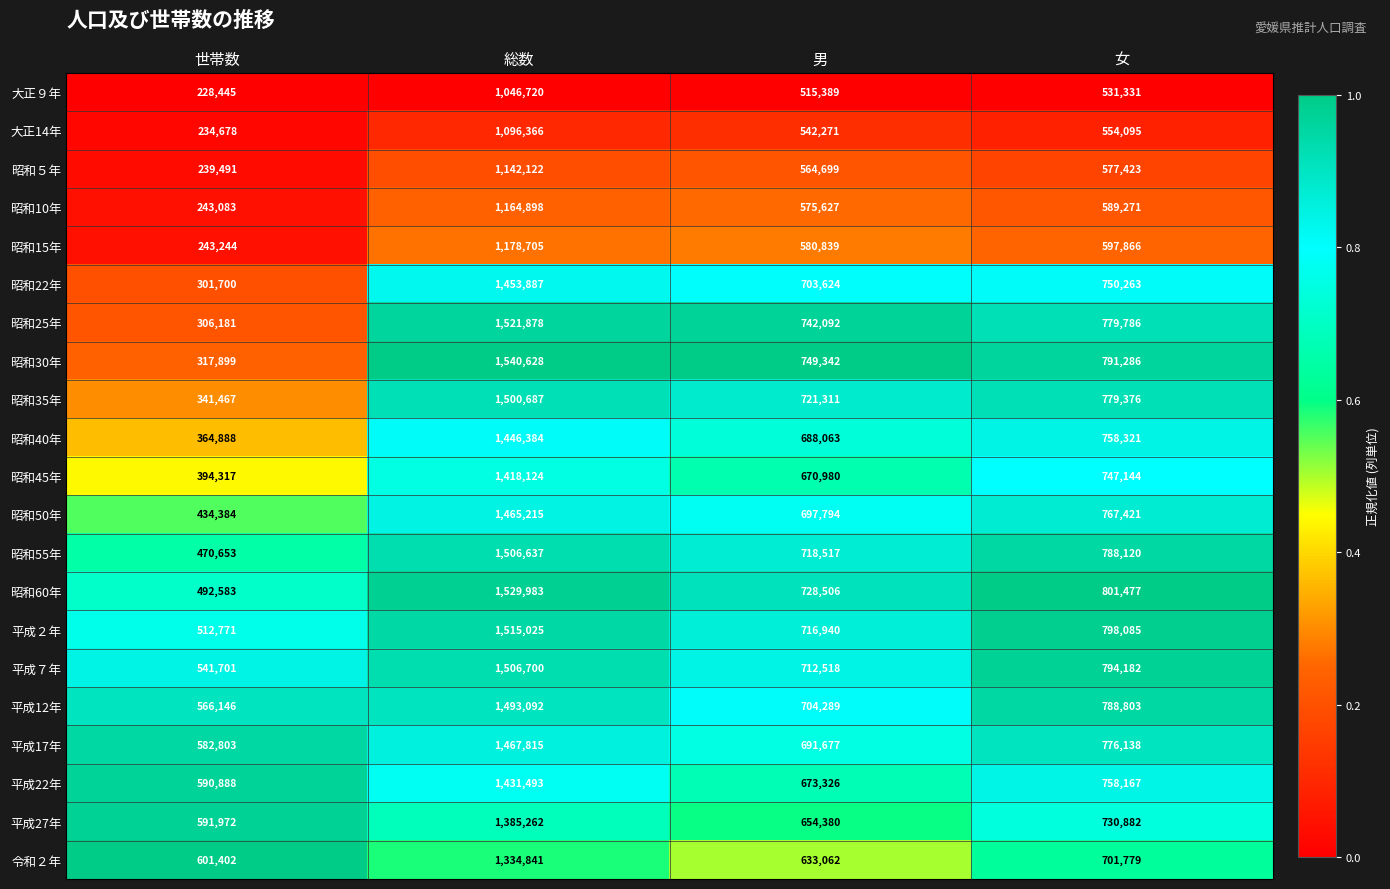

What is the sum of all 昭和35年 values?

3342841